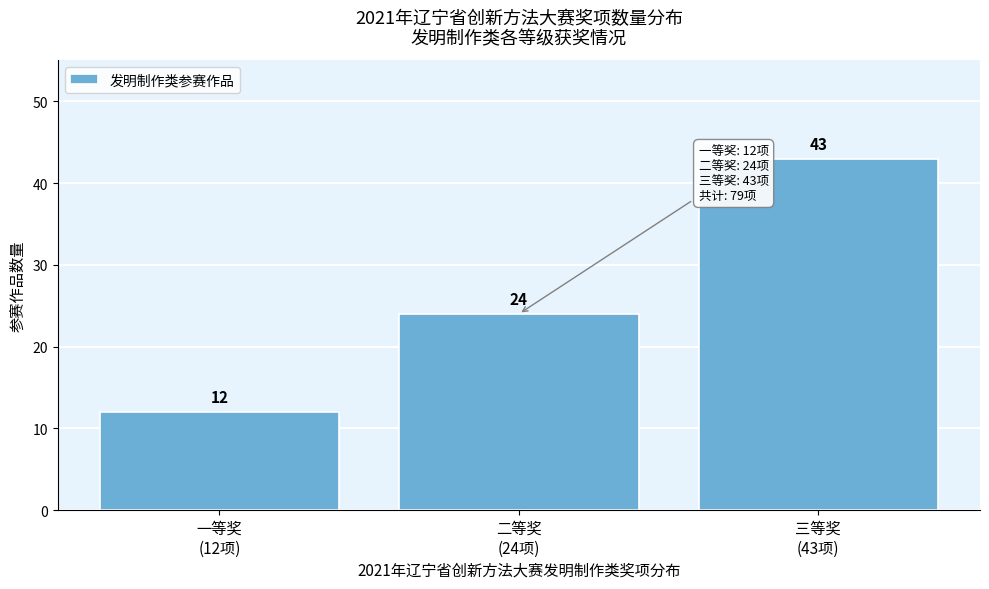

Reading left to right, list all the values displayed in this chart.

12	24	43